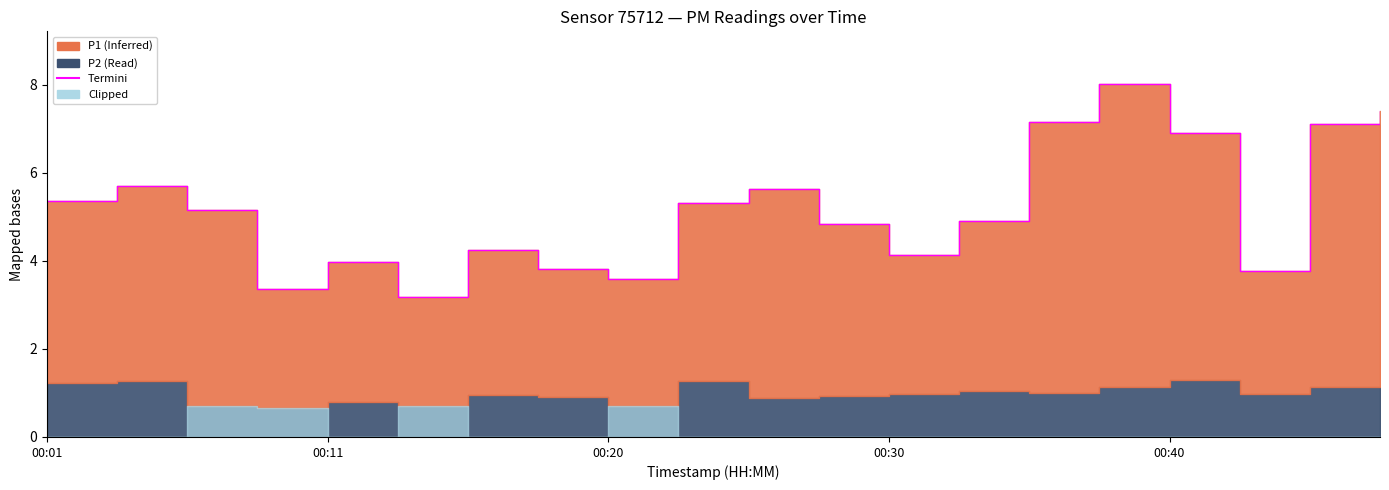

What is the difference between the values at 00:11 and 5?

2.5